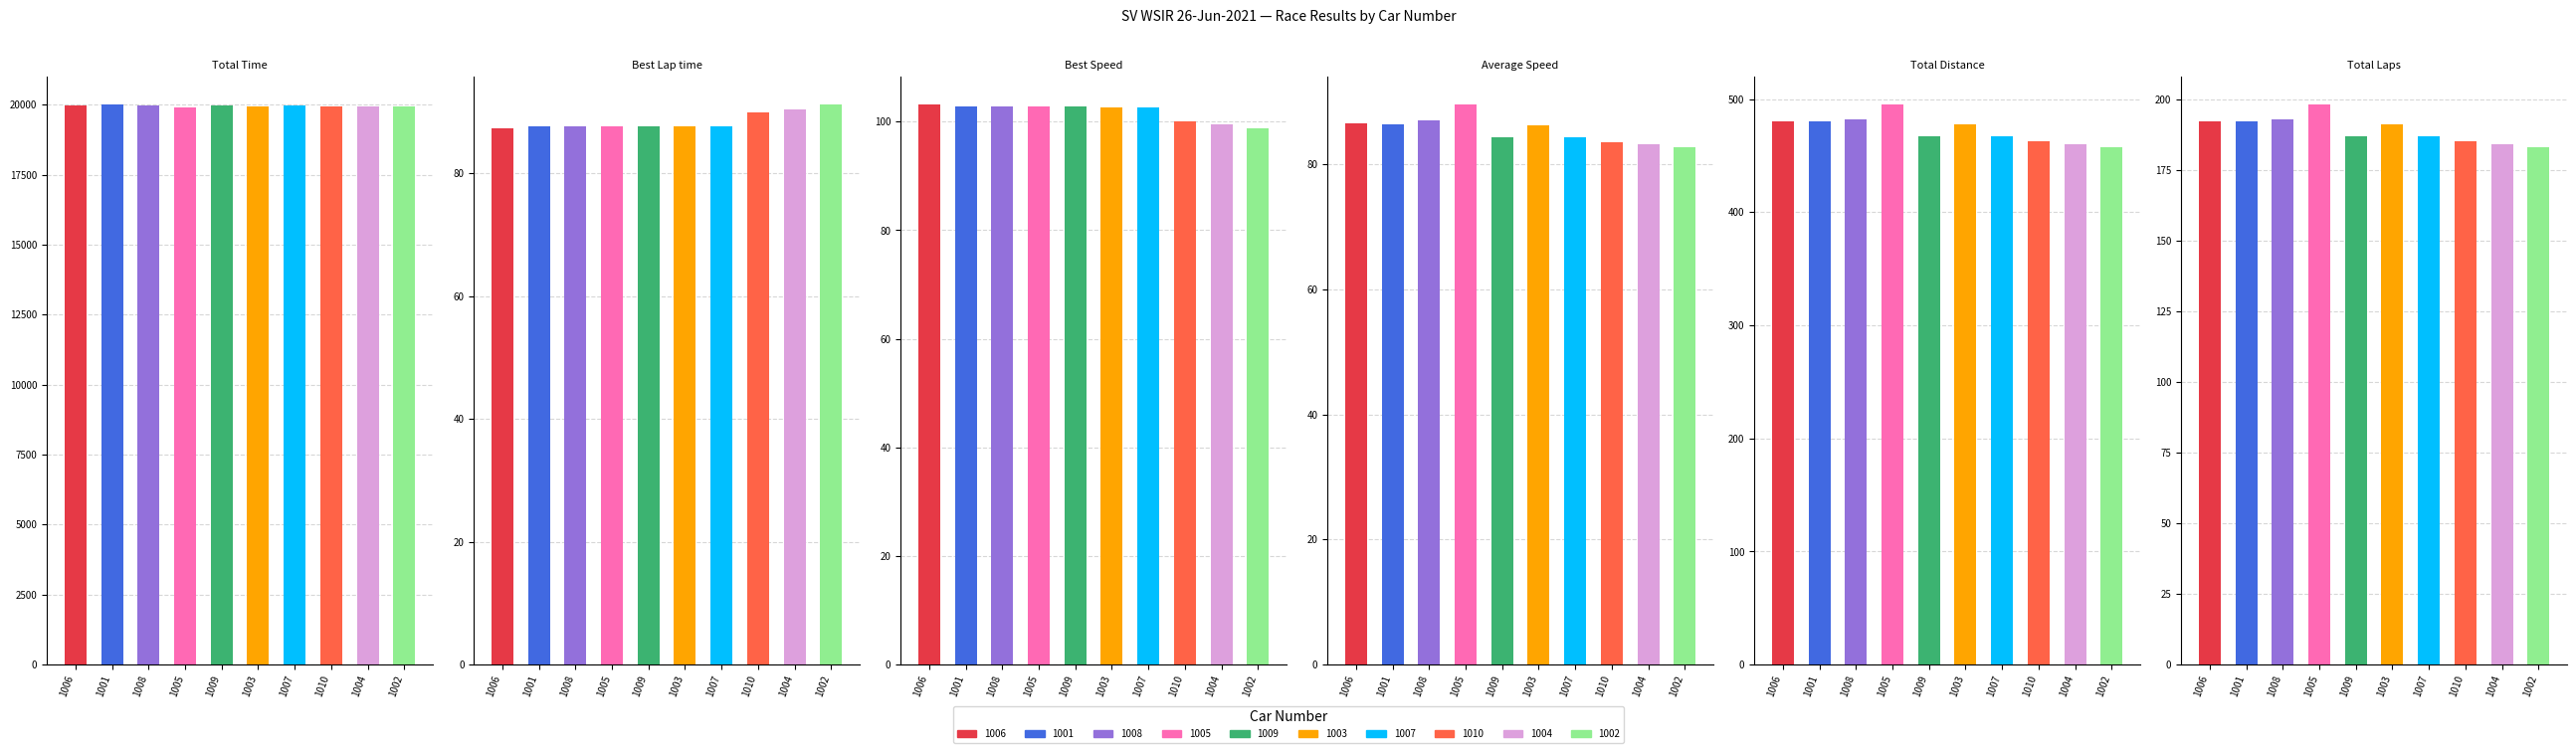

At which label does Average Speed first exceed 86?

1006